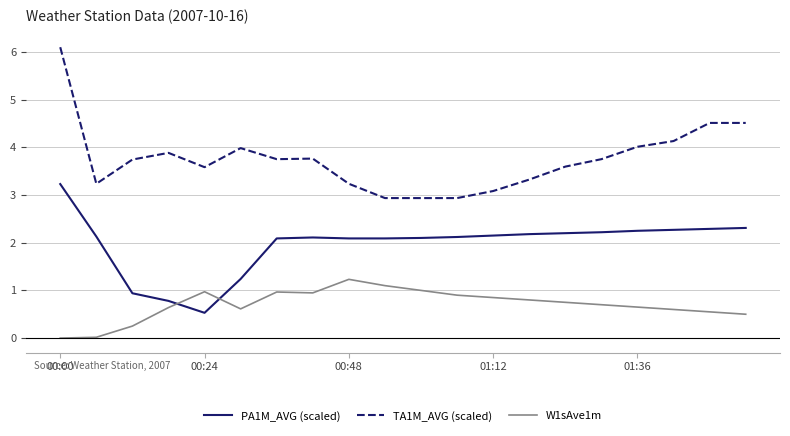

Which series has the largest range (max minus min)?

TA1M_AVG (scaled)